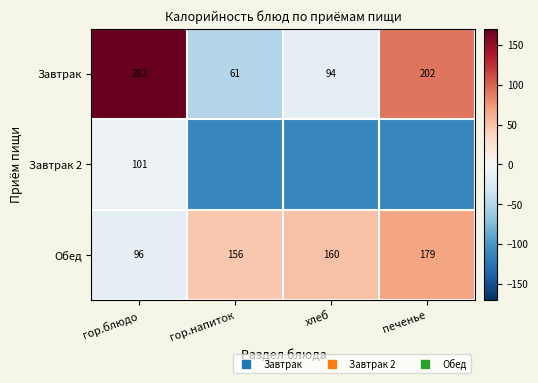

How many data points does each series have?

4